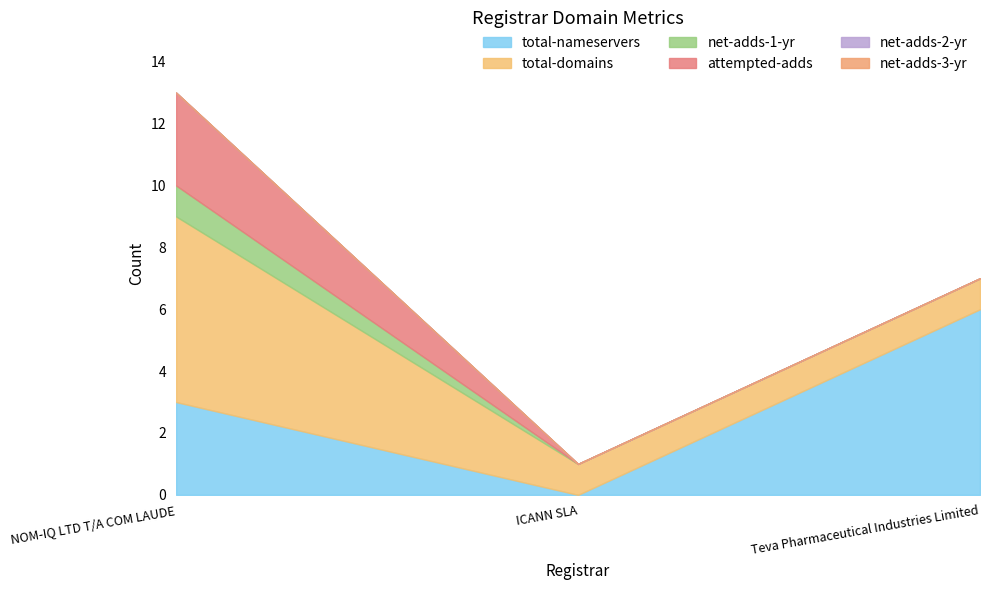

List the series in order of their peak value, lowest first.

net-adds-2-yr, net-adds-3-yr, net-adds-1-yr, attempted-adds, total-nameservers, total-domains